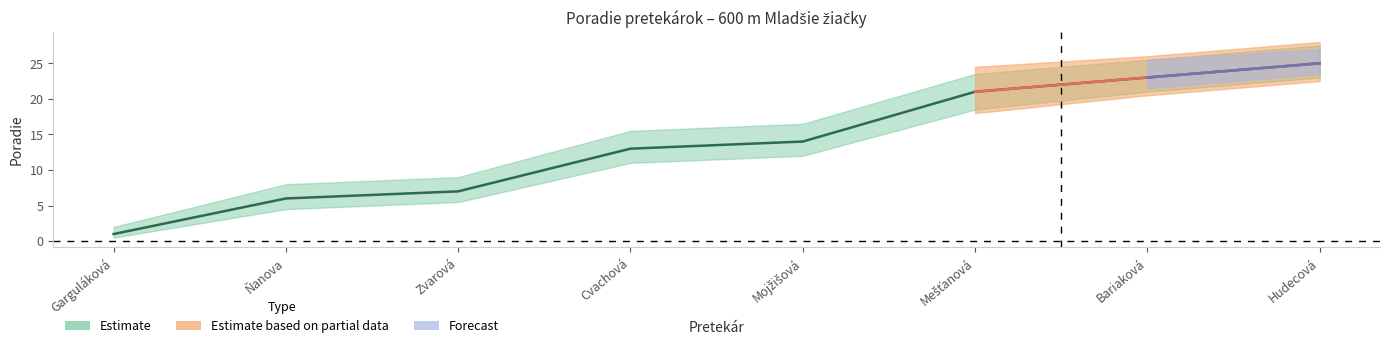

What is the difference between the values at Mojžišová and Hudecová?

11